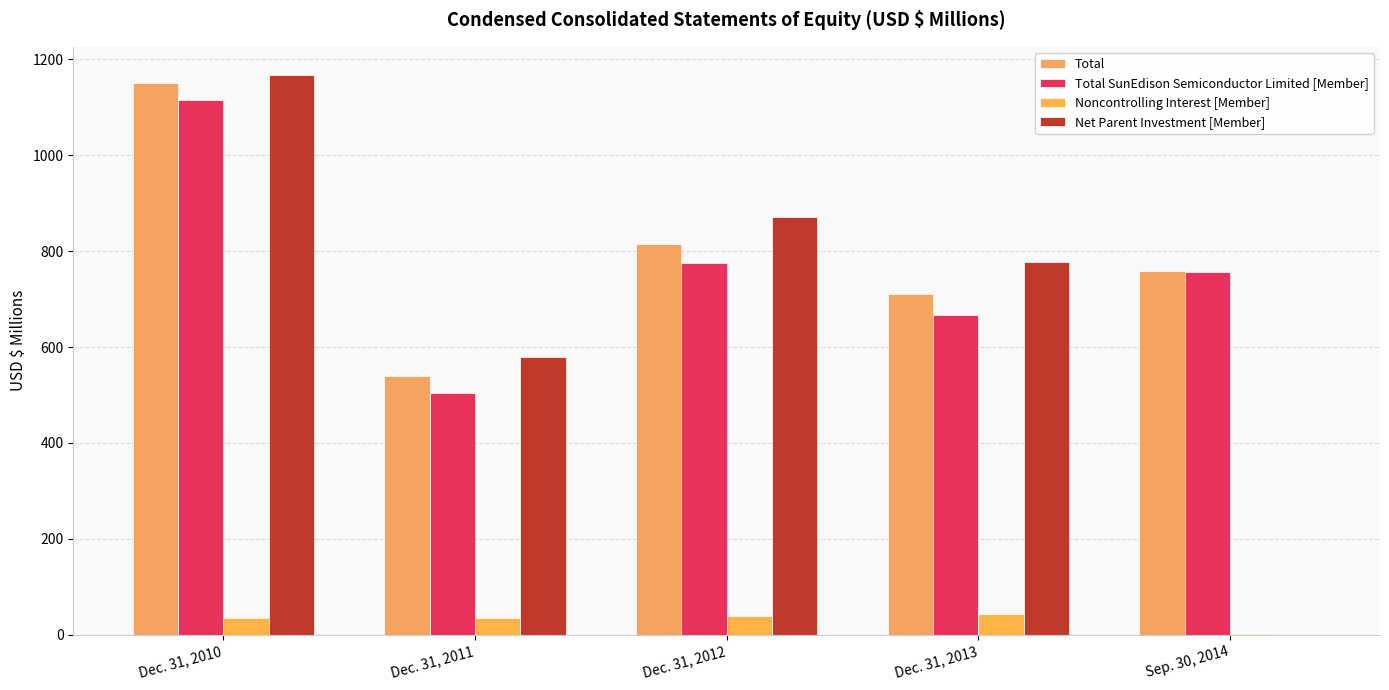

What is the lowest value of the Noncontrolling Interest [Member] series?

1.2